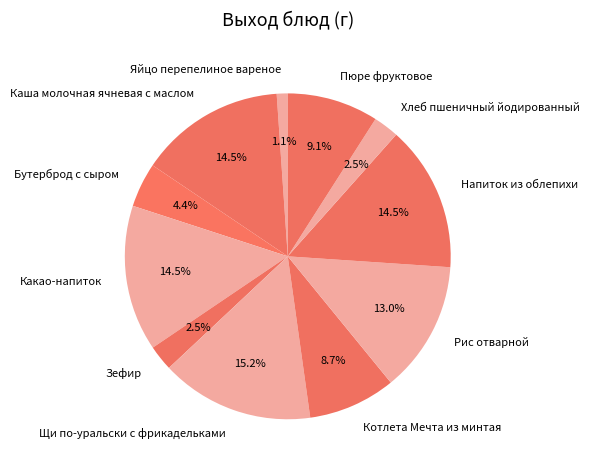

What is the smallest slice in the pie chart?

Яйцо перепелиное вареное